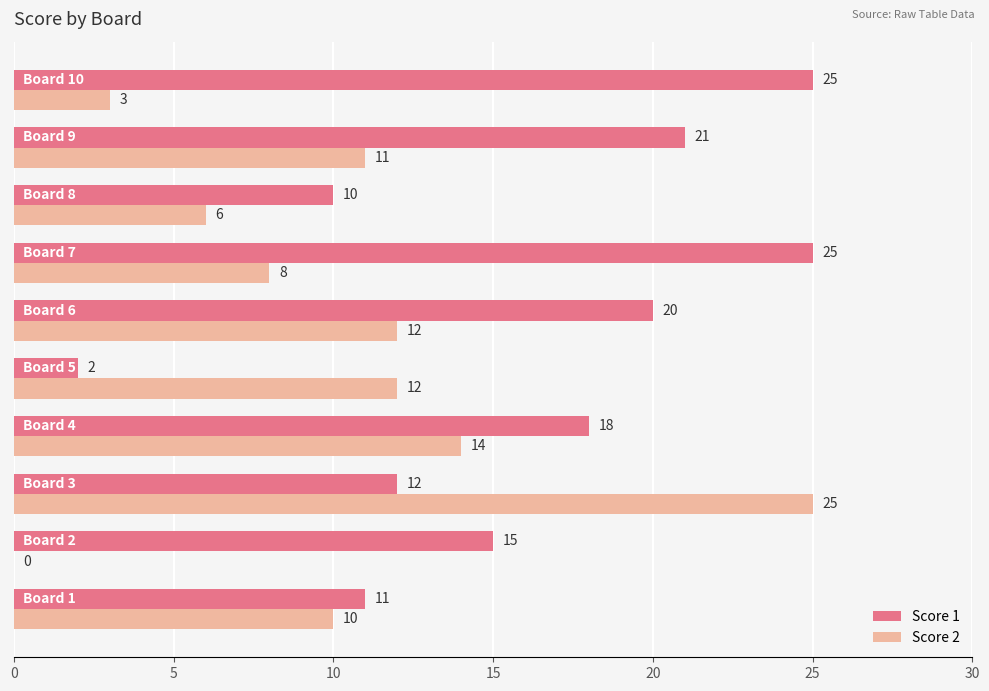

Which series has the largest total across all categories?

Score 1